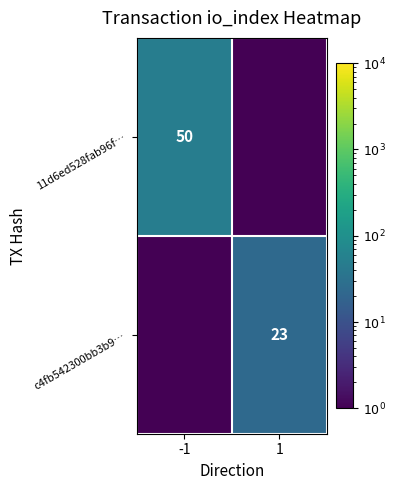

Rank the series at 1 from lowest to highest value.

11d6ed528fab96f…, c4fb542300bb3b9…